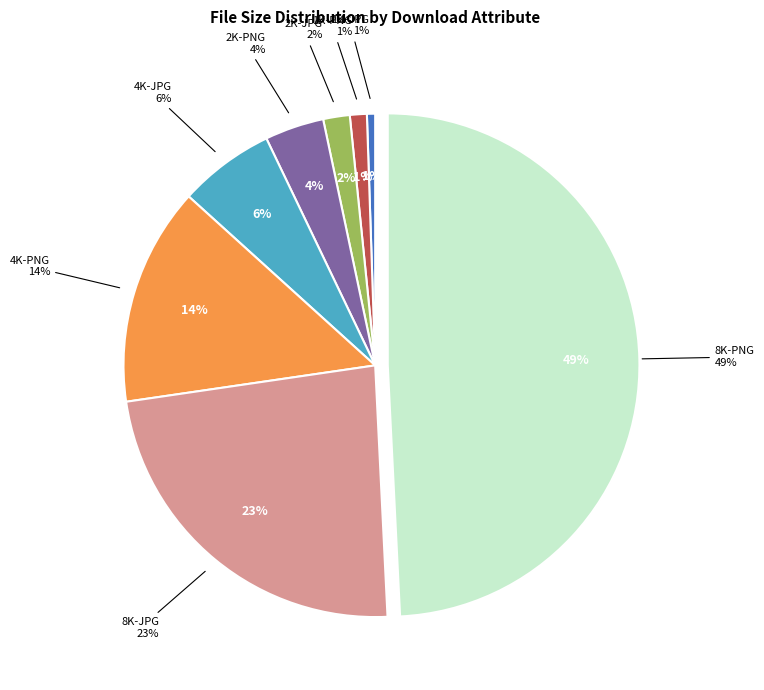

Does any single category account for the majority?

No